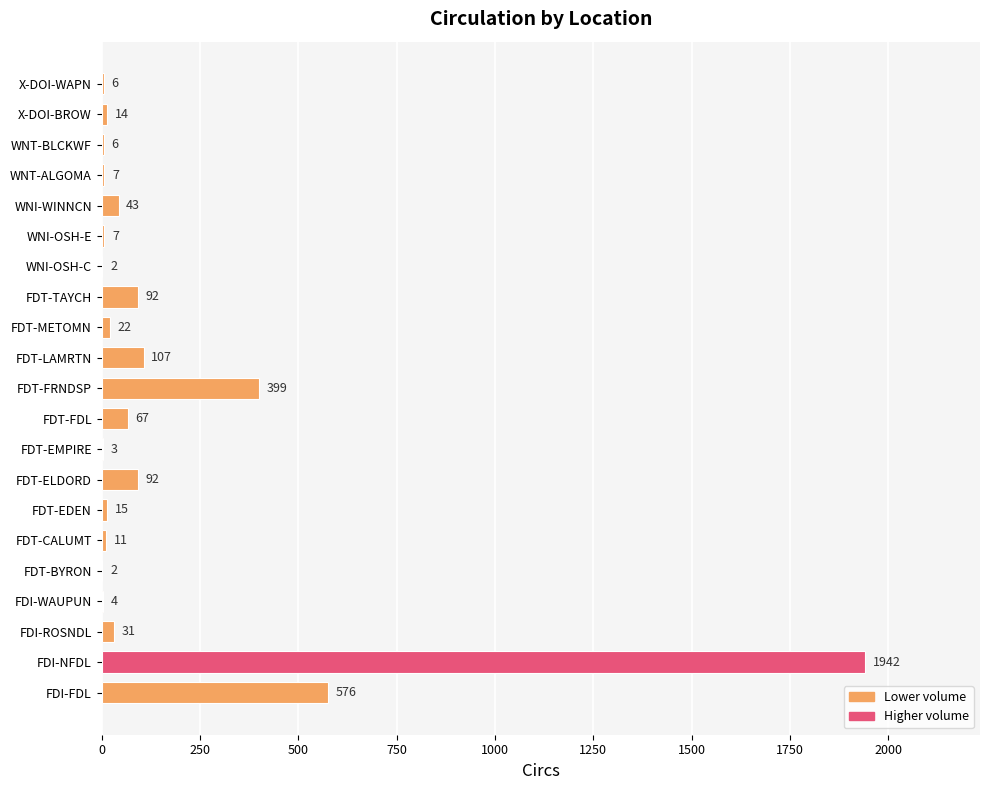

Are the bars horizontal?

Yes